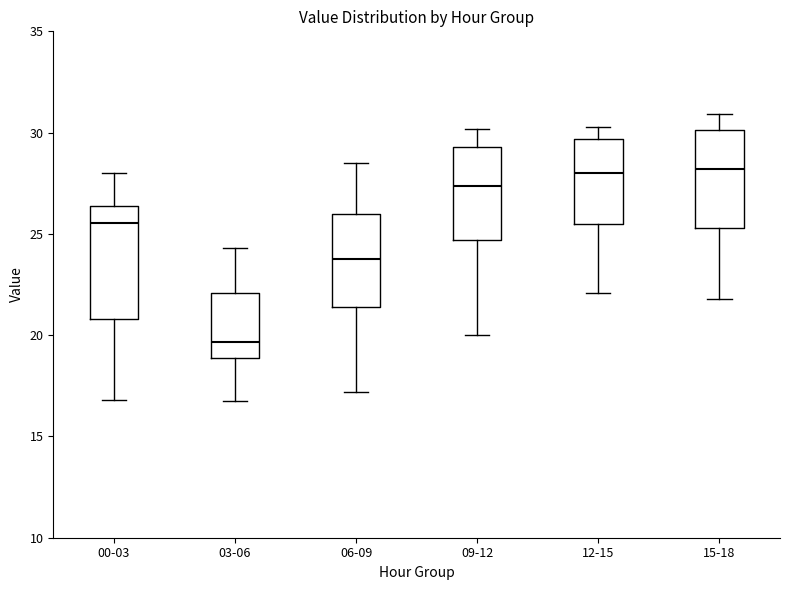

Reading left to right, read every box against the y-axis: the position of its median line, the range the box covers, and the ends of its whiskers. The values are not printed on the chart, so give them approximately, as read against the axis.

00-03: median 25.5, box 21.0 to 26.5, whiskers 17.0 to 28.0
03-06: median 19.5, box 19.0 to 22.0, whiskers 16.5 to 24.5
06-09: median 24.0, box 21.5 to 26.0, whiskers 17.0 to 28.5
09-12: median 27.5, box 24.5 to 29.5, whiskers 20.0 to 30.0
12-15: median 28.0, box 25.5 to 29.5, whiskers 22.0 to 30.5
15-18: median 28.0, box 25.5 to 30.0, whiskers 22.0 to 31.0